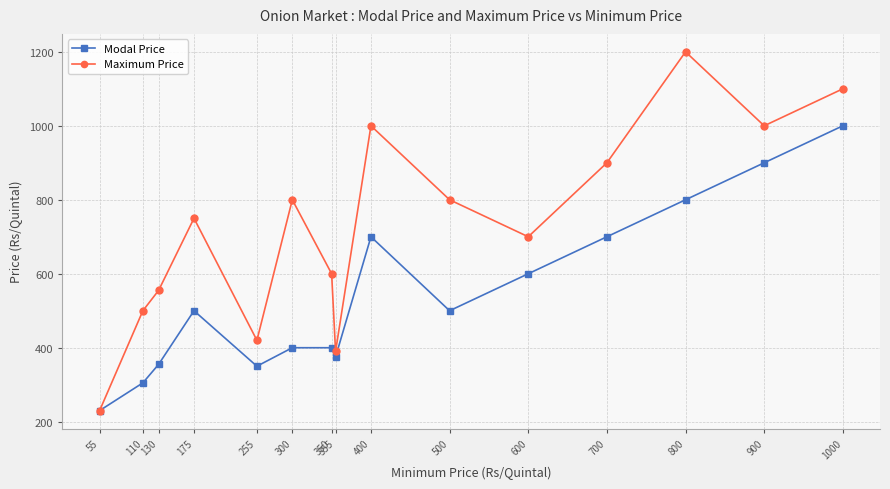

Is this an area chart (filled region under the line)?

No